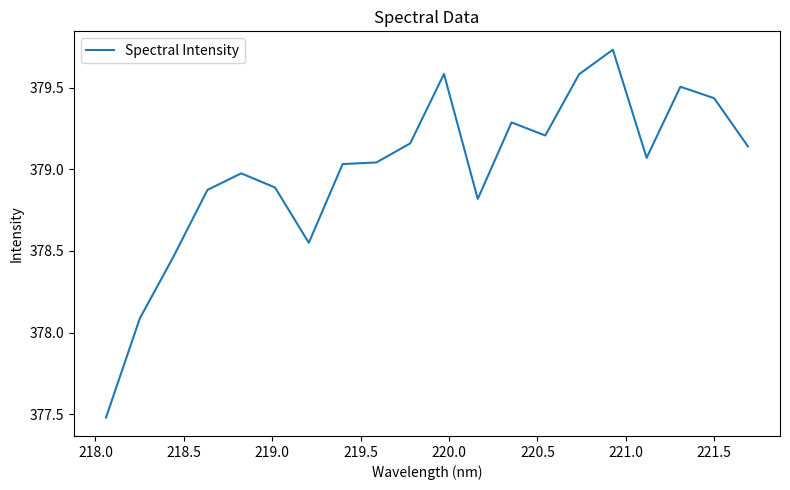

What is the minimum value shown in the chart?

377.5